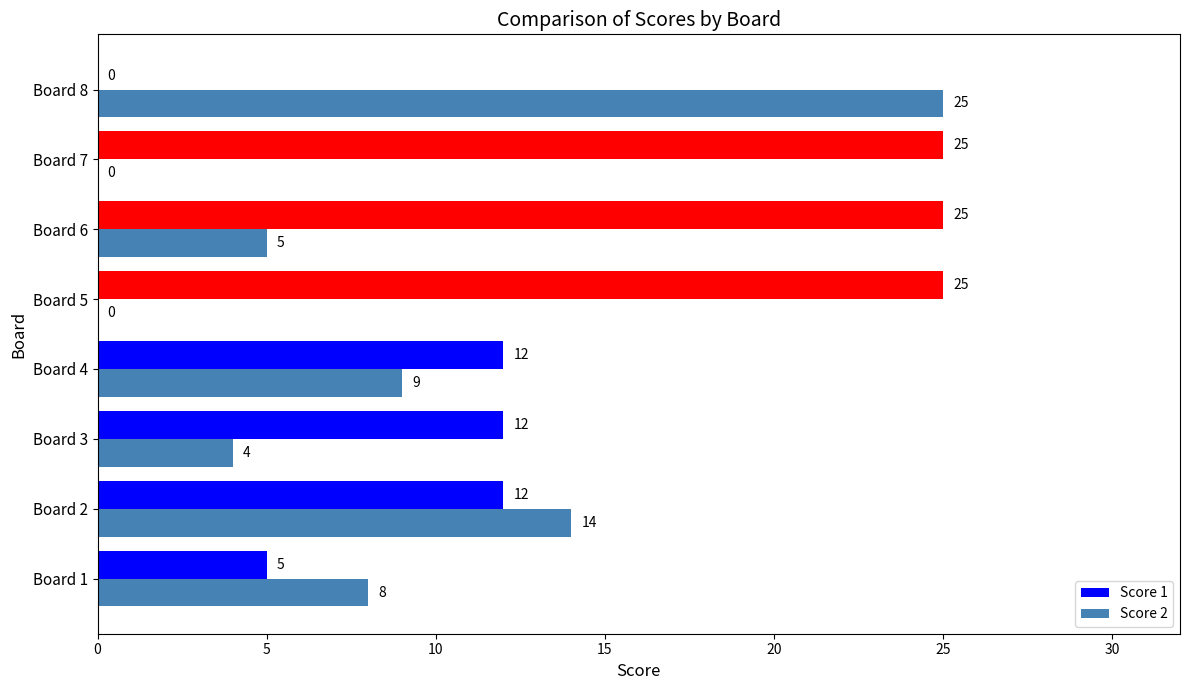

What is the greatest value displayed?

25